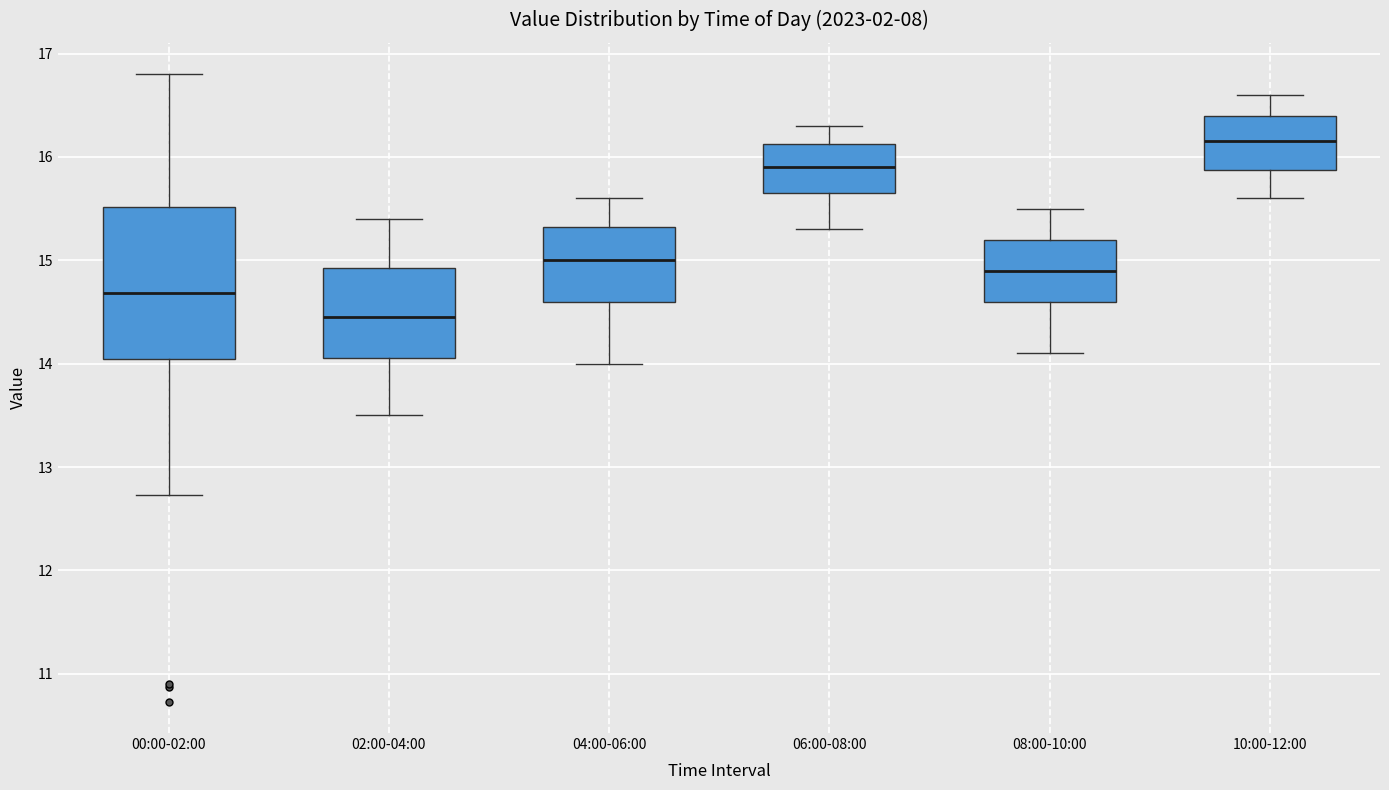

Where is the lower edge of the box for 06:00-08:00 on the y-axis? The values are not printed on the chart, so give them approximately, as read against the axis.

15.7